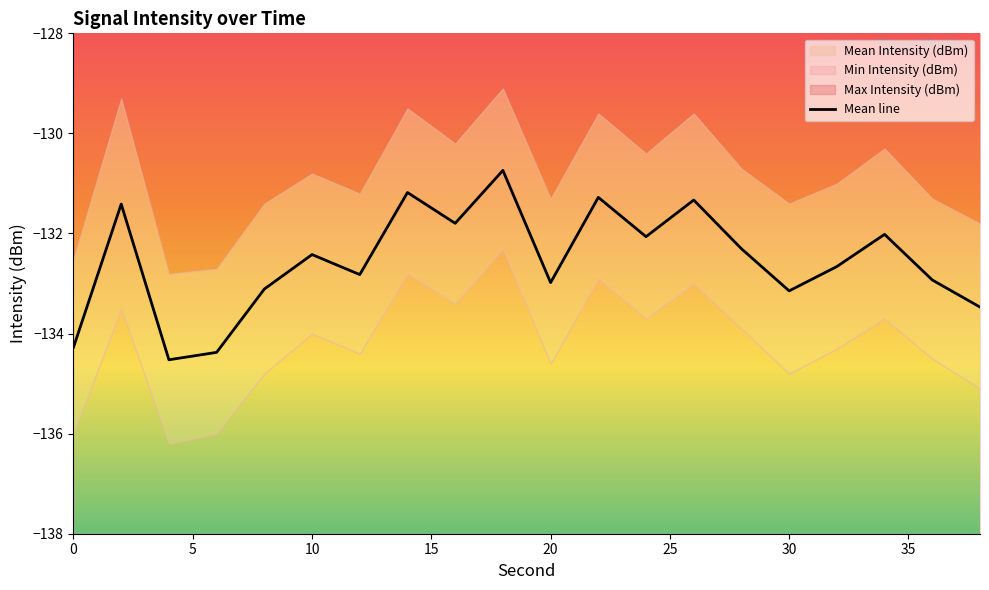

True or false: Mean line has a value of -133.0 at 20.

True